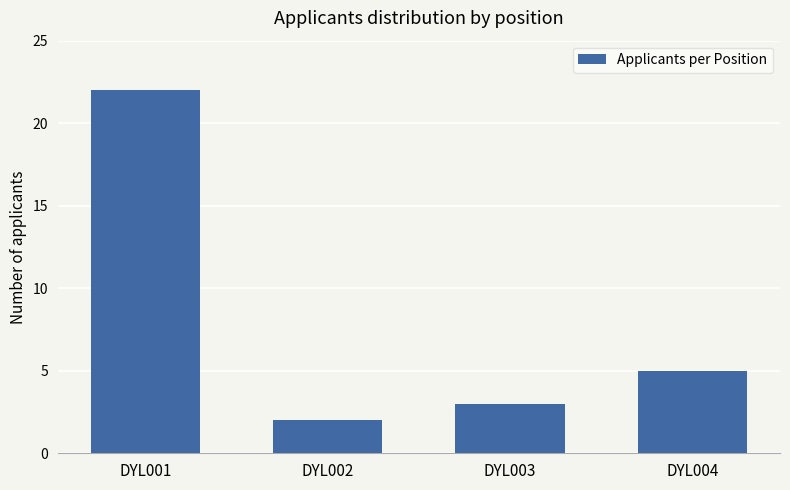

Reading left to right, transcribe all the data shown in this chart.

DYL001=22	DYL002=2	DYL003=3	DYL004=5